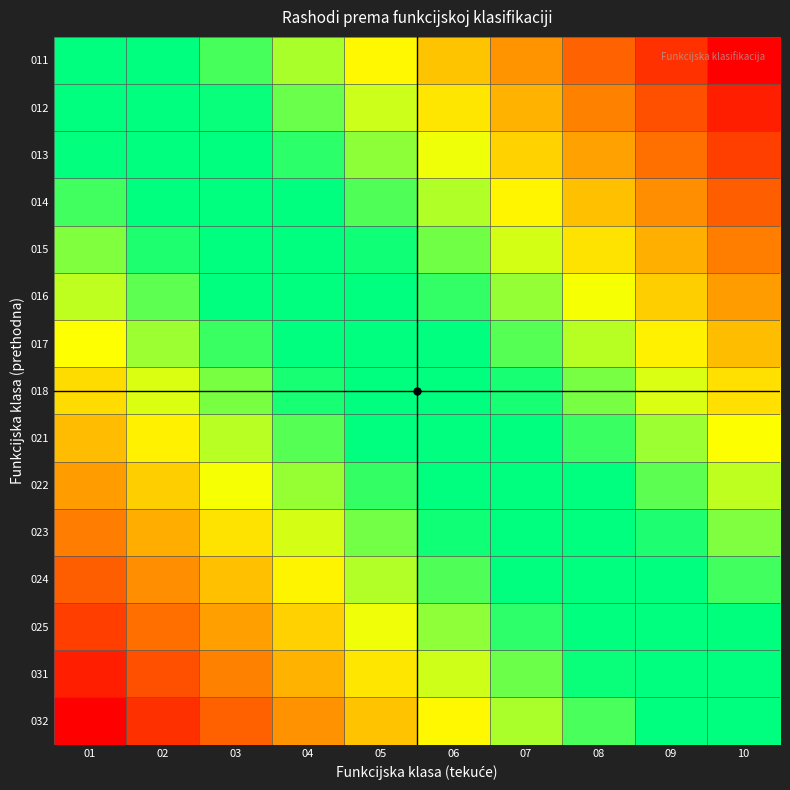

Reading right to left, what are all the values shown in this chart?

011: 10=-1.0	09=-0.9	08=-0.8	07=-0.7	06=-0.6	05=-0.4	04=-0.3	03=-0.2	02=-0.1	01=0.0
012: 10=-0.9	09=-0.8	08=-0.7	07=-0.6	06=-0.5	05=-0.4	04=-0.3	03=-0.2	02=-0.0	01=0.1
013: 10=-0.9	09=-0.7	08=-0.6	07=-0.5	06=-0.4	05=-0.3	04=-0.2	03=-0.1	02=0.0	01=0.1
014: 10=-0.8	09=-0.7	08=-0.6	07=-0.5	06=-0.3	05=-0.2	04=-0.1	03=-0.0	02=0.1	01=0.2
015: 10=-0.7	09=-0.6	08=-0.5	07=-0.4	06=-0.3	05=-0.2	04=-0.0	03=0.1	02=0.2	01=0.3
016: 10=-0.6	09=-0.5	08=-0.4	07=-0.3	06=-0.2	05=-0.1	04=0.0	03=0.1	02=0.2	01=0.4
017: 10=-0.6	09=-0.5	08=-0.3	07=-0.2	06=-0.1	05=-0.0	04=0.1	03=0.2	02=0.3	01=0.4
018: 10=-0.5	09=-0.4	08=-0.3	07=-0.2	06=-0.1	05=0.1	04=0.2	03=0.3	02=0.4	01=0.5
021: 10=-0.4	09=-0.3	08=-0.2	07=-0.1	06=0.0	05=0.1	04=0.2	03=0.3	02=0.5	01=0.6
022: 10=-0.4	09=-0.2	08=-0.1	07=-0.0	06=0.1	05=0.2	04=0.3	03=0.4	02=0.5	01=0.6
023: 10=-0.3	09=-0.2	08=-0.1	07=0.0	06=0.2	05=0.3	04=0.4	03=0.5	02=0.6	01=0.7
024: 10=-0.2	09=-0.1	08=0.0	07=0.1	06=0.2	05=0.3	04=0.5	03=0.6	02=0.7	01=0.8
025: 10=-0.1	09=-0.0	08=0.1	07=0.2	06=0.3	05=0.4	04=0.5	03=0.6	02=0.7	01=0.9
031: 10=-0.1	09=0.0	08=0.2	07=0.3	06=0.4	05=0.5	04=0.6	03=0.7	02=0.8	01=0.9
032: 10=0.0	09=0.1	08=0.2	07=0.3	06=0.4	05=0.6	04=0.7	03=0.8	02=0.9	01=1.0